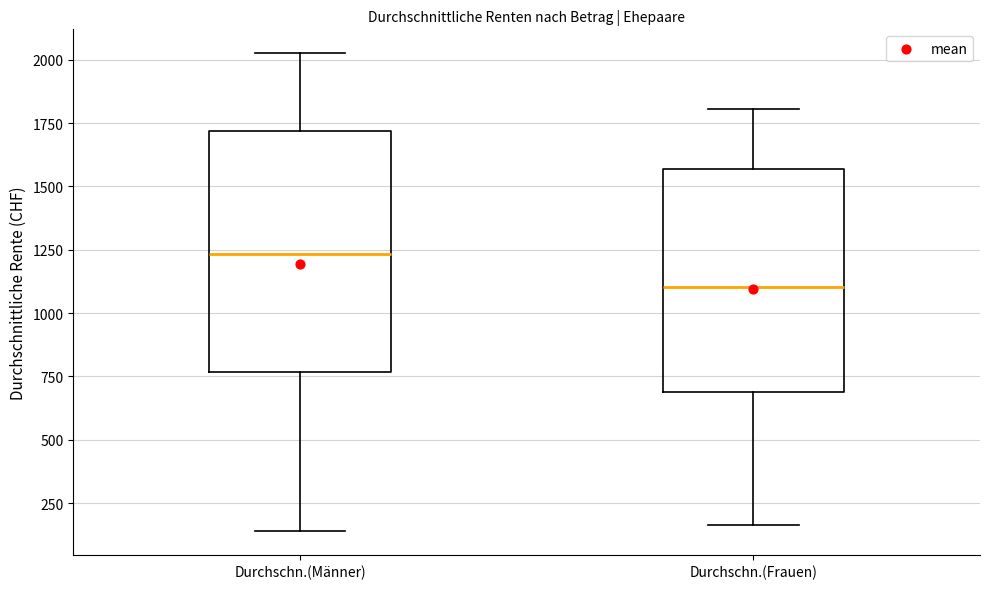

Reading left to right, transcribe this box plot: for each box, give where its median line is, the range the box spans, and where its two whiskers end, as read against the y-axis. The values are not printed on the chart, so give them approximately, as read against the axis.

Durchschn.(Männer): median 1250, box 750 to 1700, whiskers 150 to 2050
Durchschn.(Frauen): median 1100, box 700 to 1550, whiskers 150 to 1800